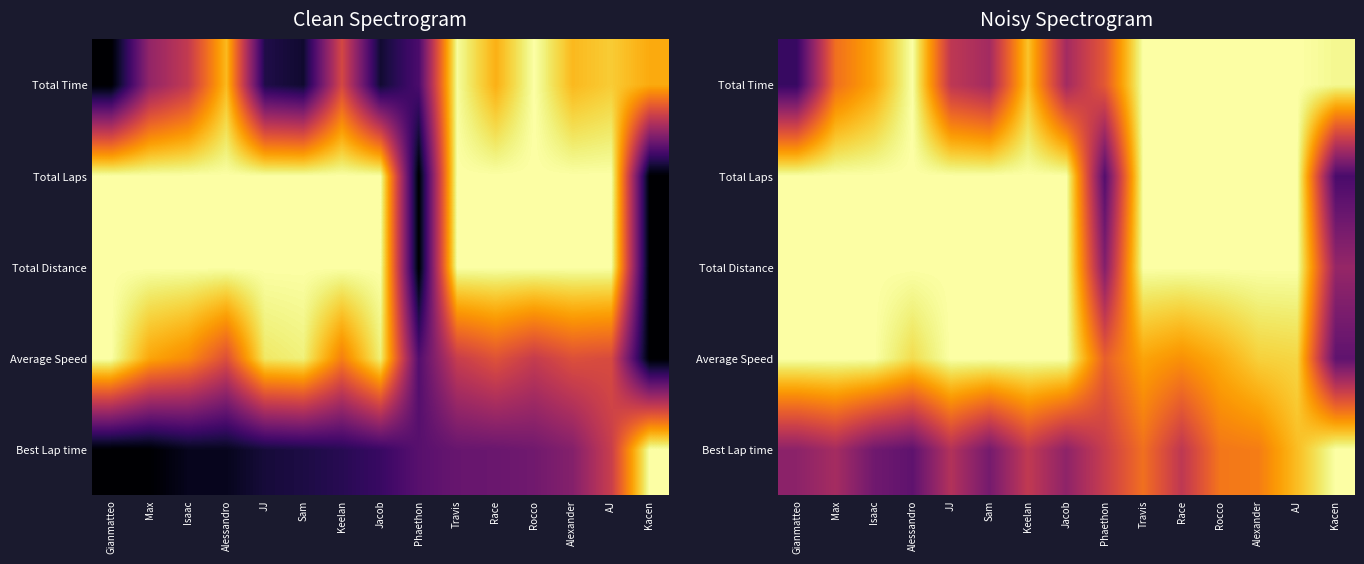

Between Kacen and Sam, which is larger?

Kacen